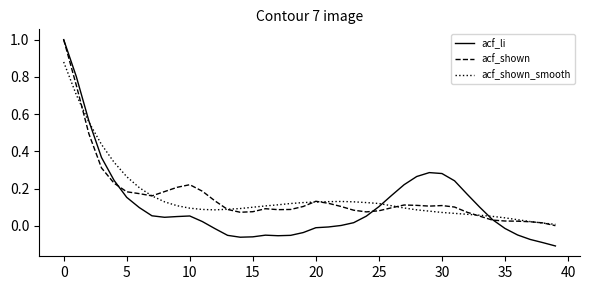

Which series has the largest range (max minus min)?

acf_li